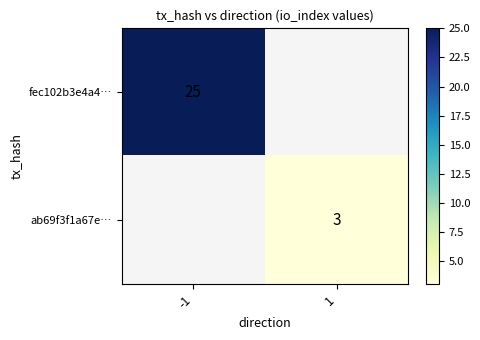

The ab69f3f1a67e… series shows 5 at 1. True or false?

False